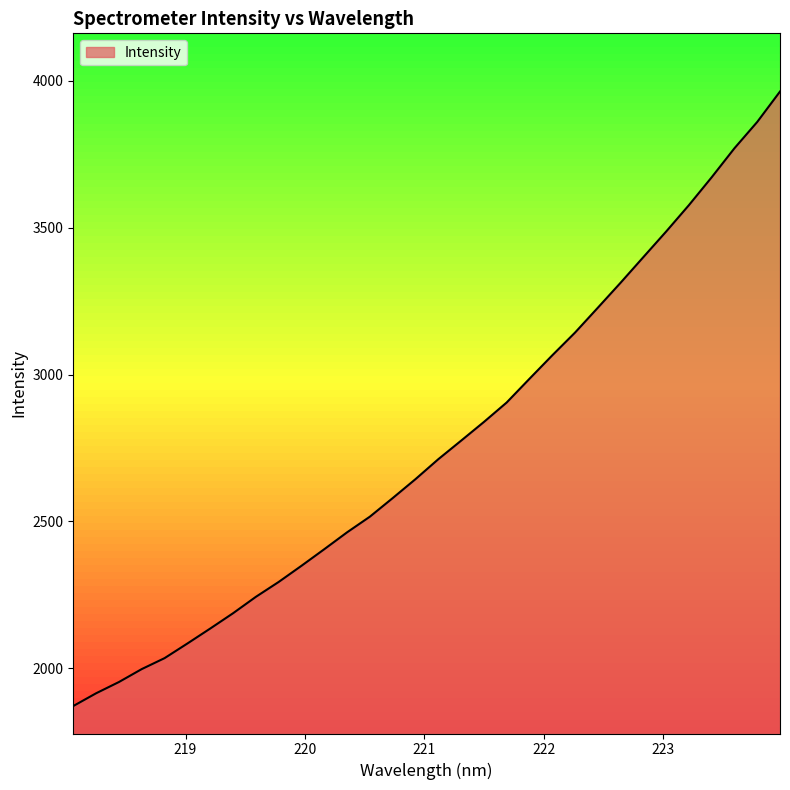

What is the smallest value displayed?

1871.5